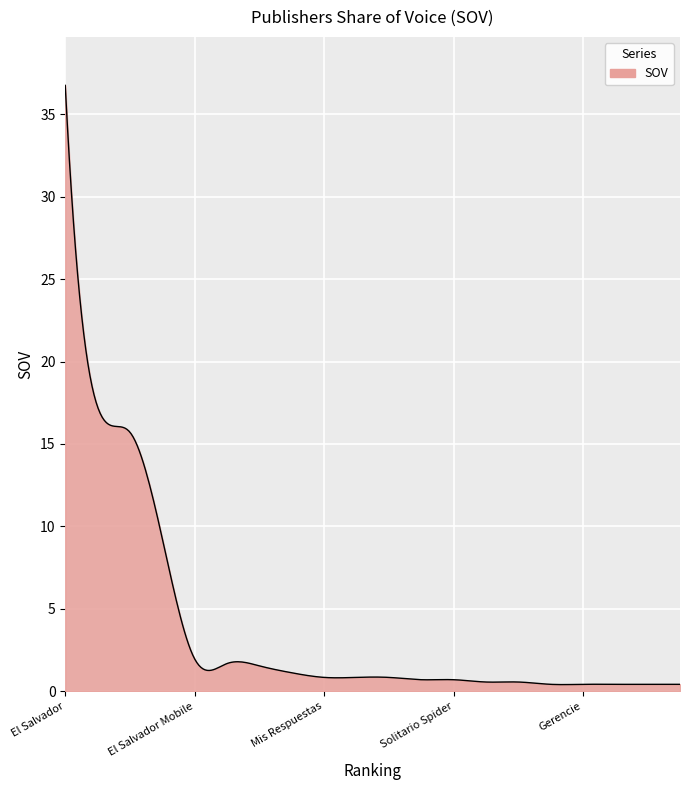

What is the difference between the maximum and minimum values?

36.3